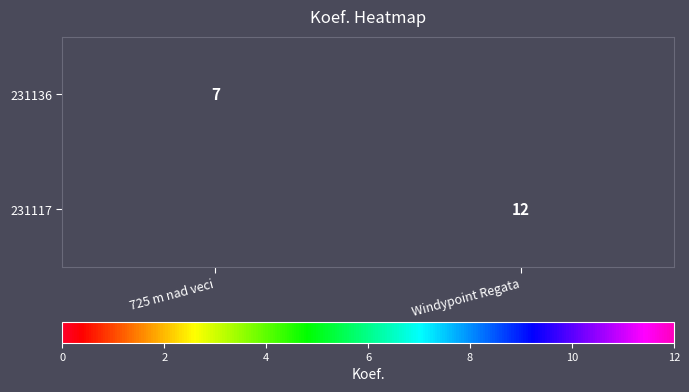

What is the greatest value displayed?

12.0